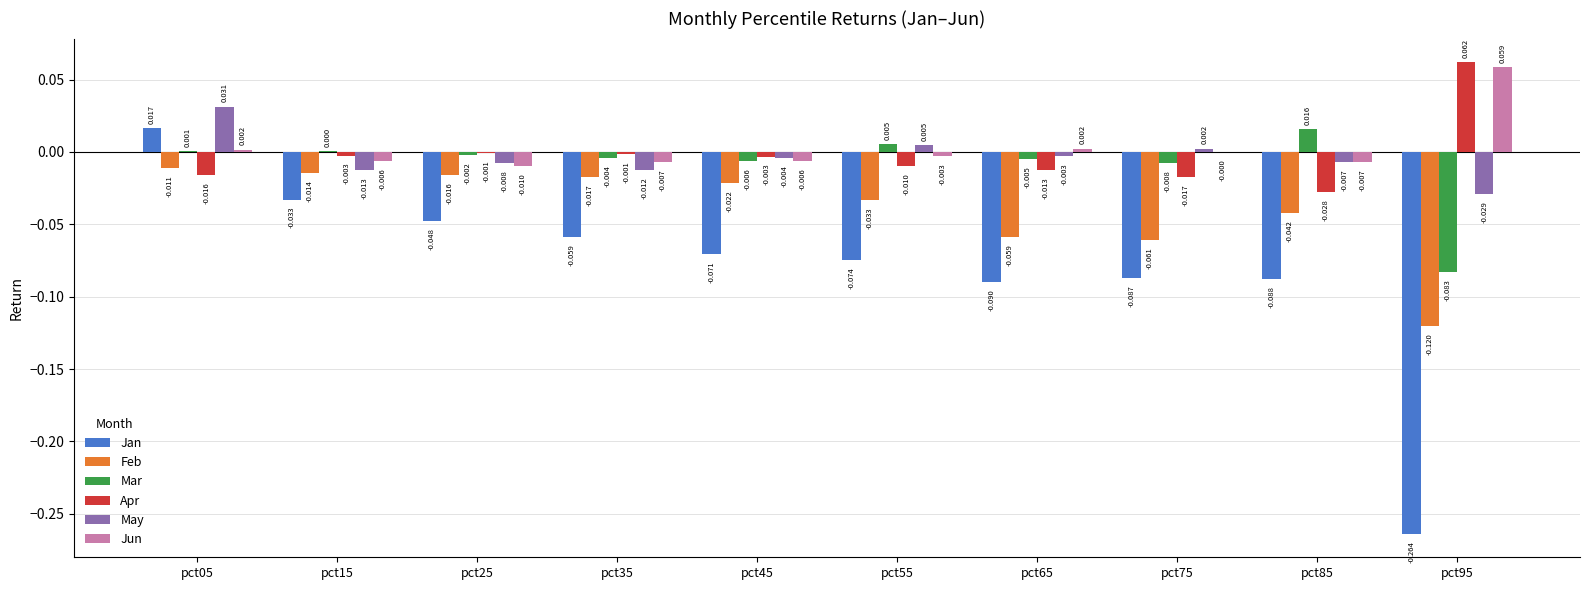

At which label does May first exceed 0?

pct05